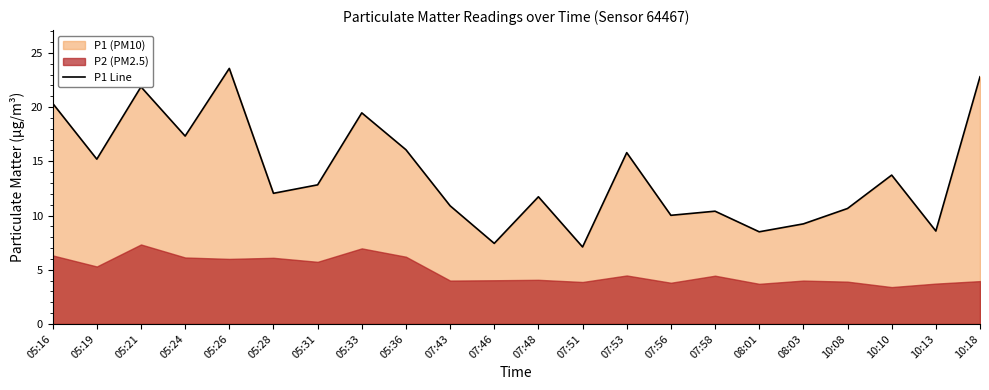

What is the label of the 20th point from the left?

10:10